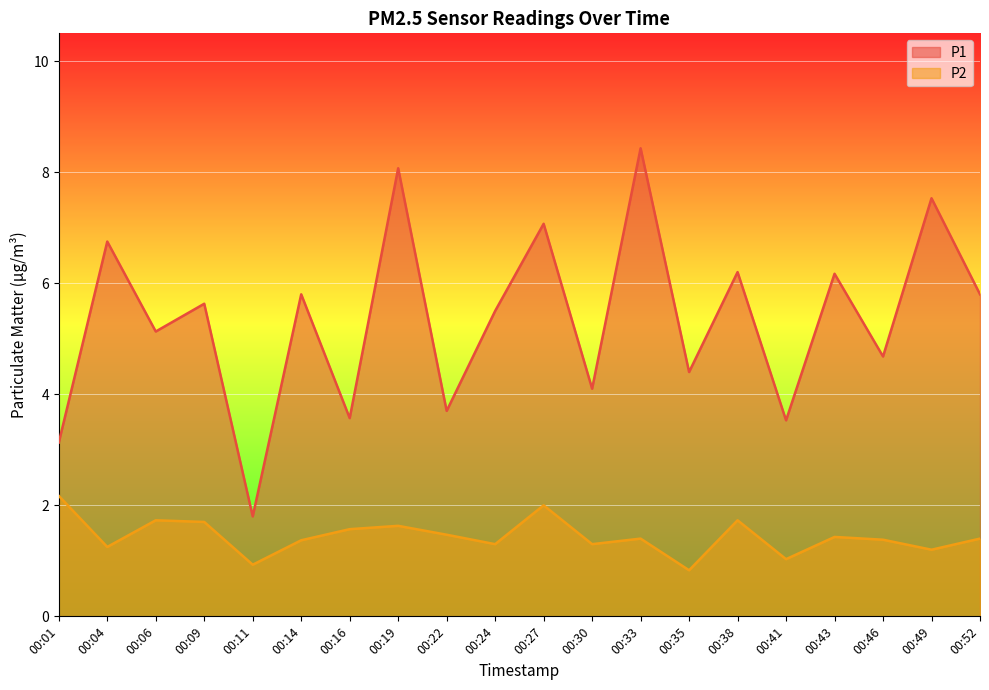

List the labels in order of P2 value, smallest first.

00:35, 00:11, 00:41, 00:49, 00:04, 00:24, 00:30, 00:14, 00:46, 00:33, 00:52, 00:43, 00:22, 00:16, 00:19, 00:09, 00:06, 00:38, 00:27, 00:01